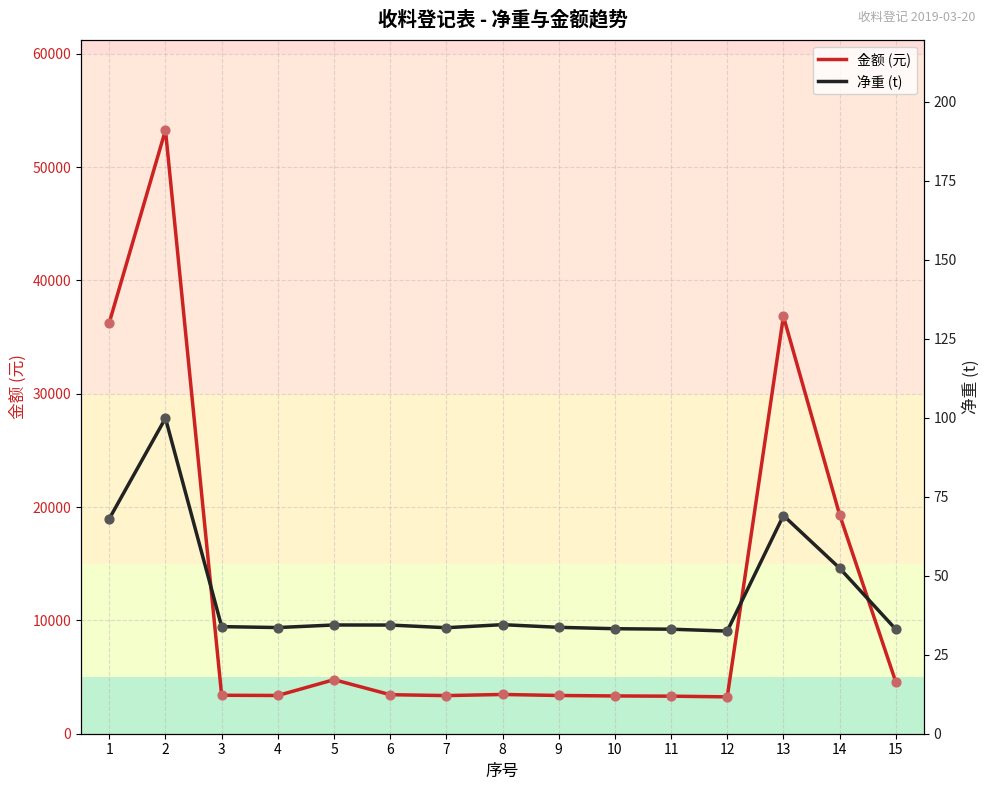

What is the total value across all series at 5?

4802.1